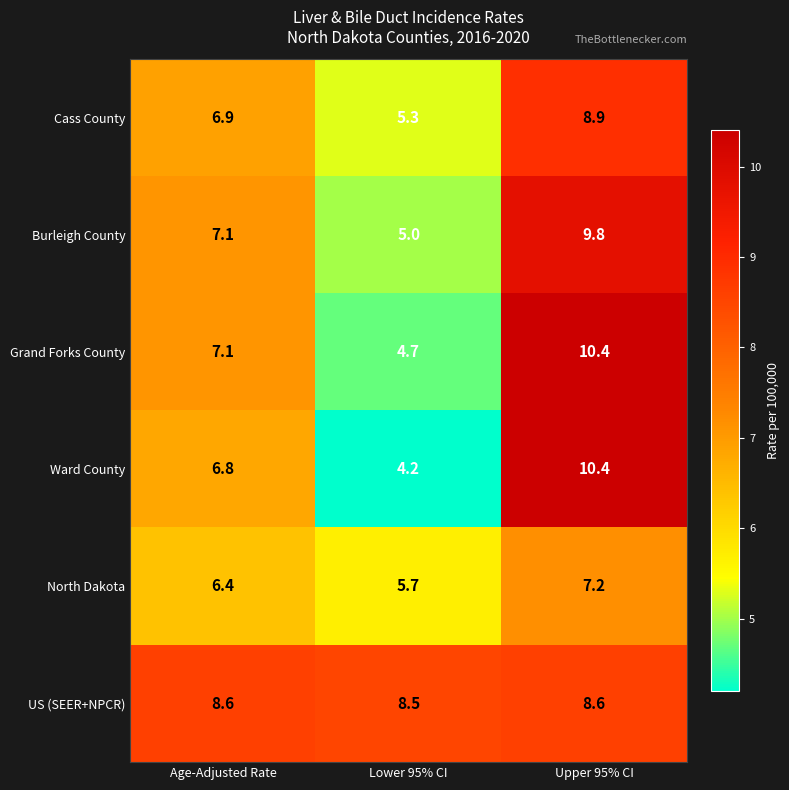

Rank the categories by Burleigh County value from lowest to highest.

Lower 95% CI, Age-Adjusted Rate, Upper 95% CI